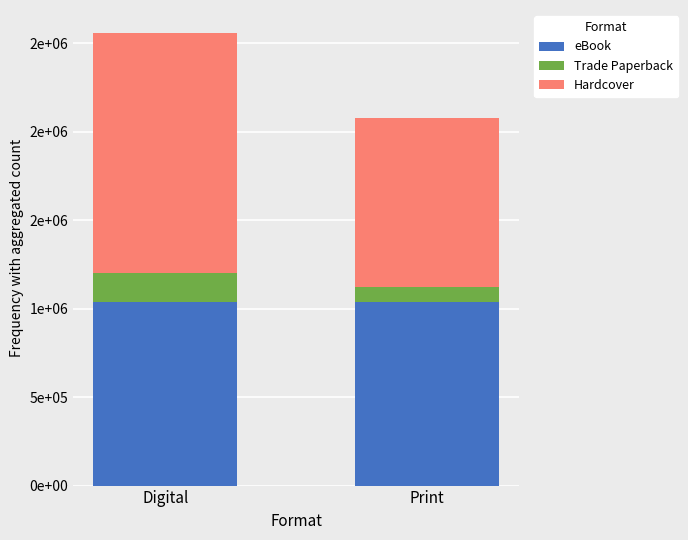

At Print, list the series in order from smallest to largest.

Trade Paperback, Hardcover, eBook